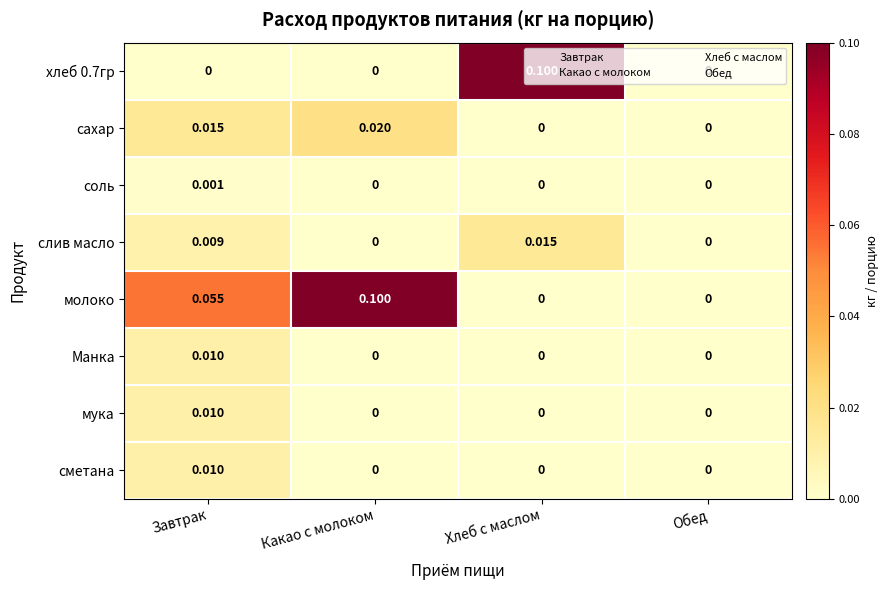

Between Какао с молоком and Обед, which series saw the biggest shift?

молоко